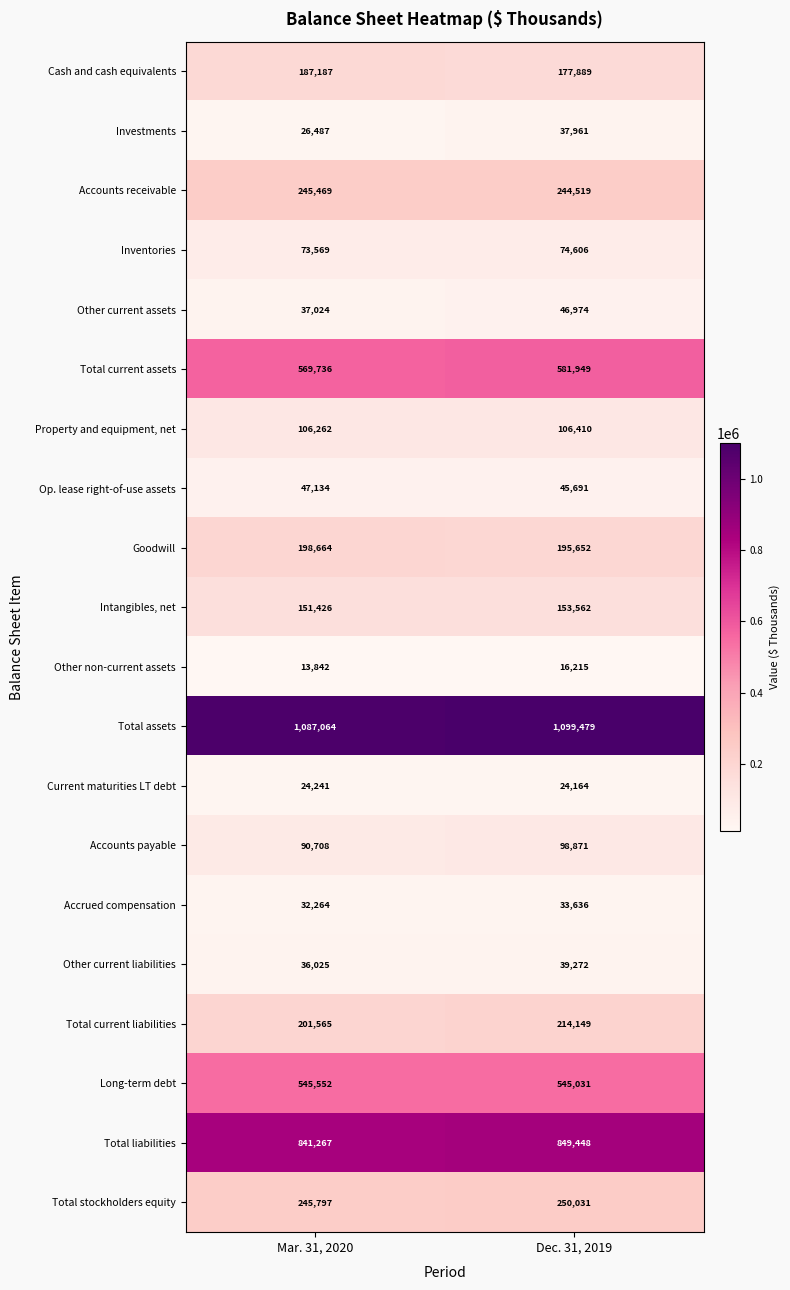

What is the total value across all series at Dec. 31, 2019?

4835509